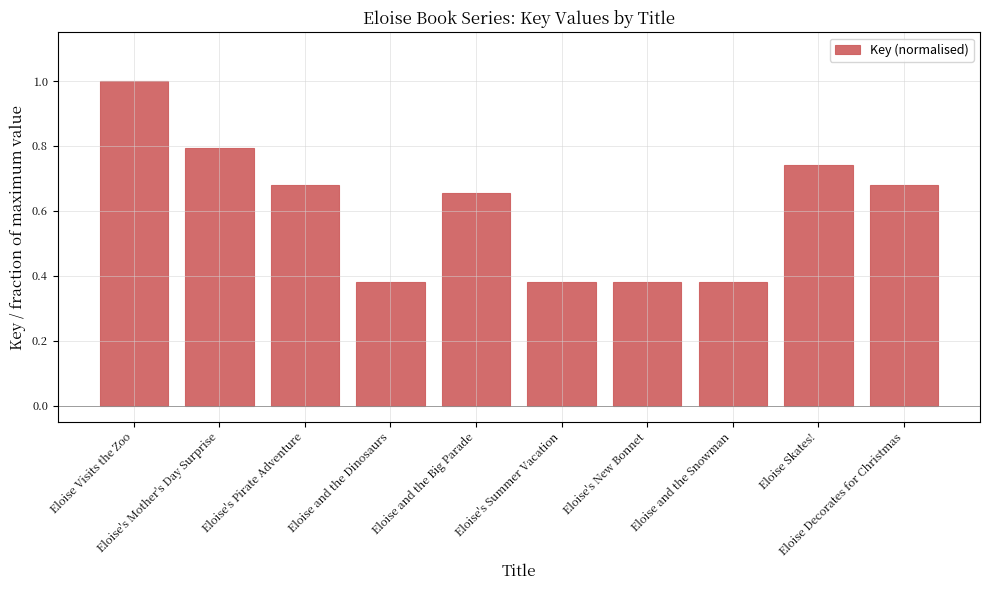

What is the average value?

0.6